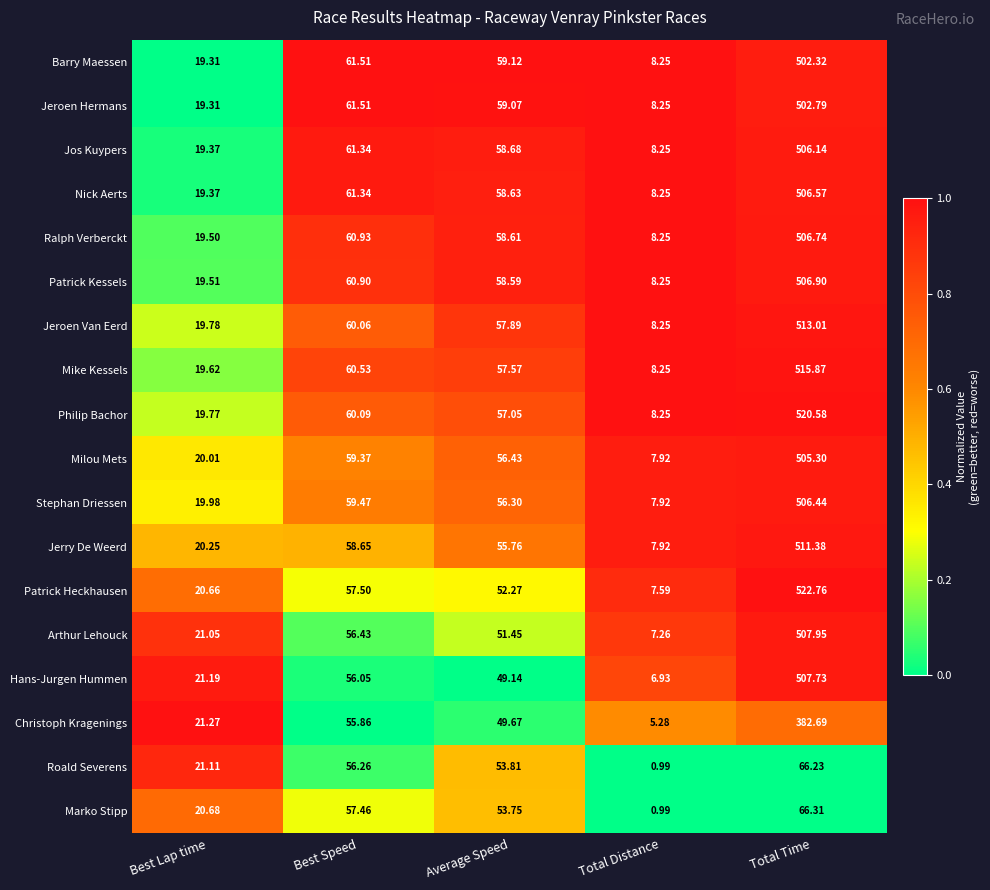

Which label corresponds to the largest value in the chart?

Total Time